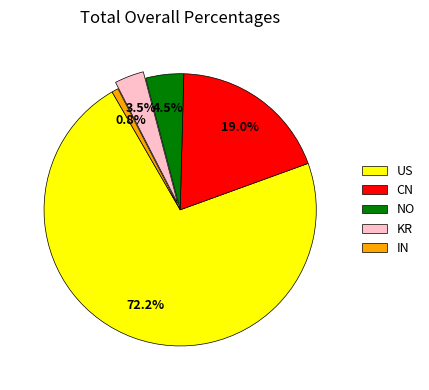

What is the total percentage of US and CN?

91.2%